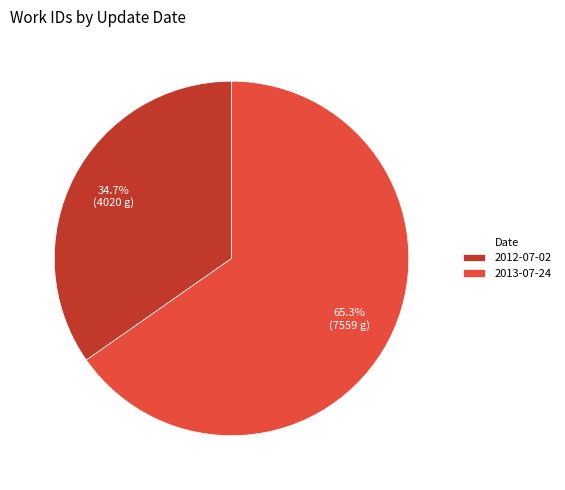

Between 2012-07-02 and 2013-07-24, which is larger?

2013-07-24